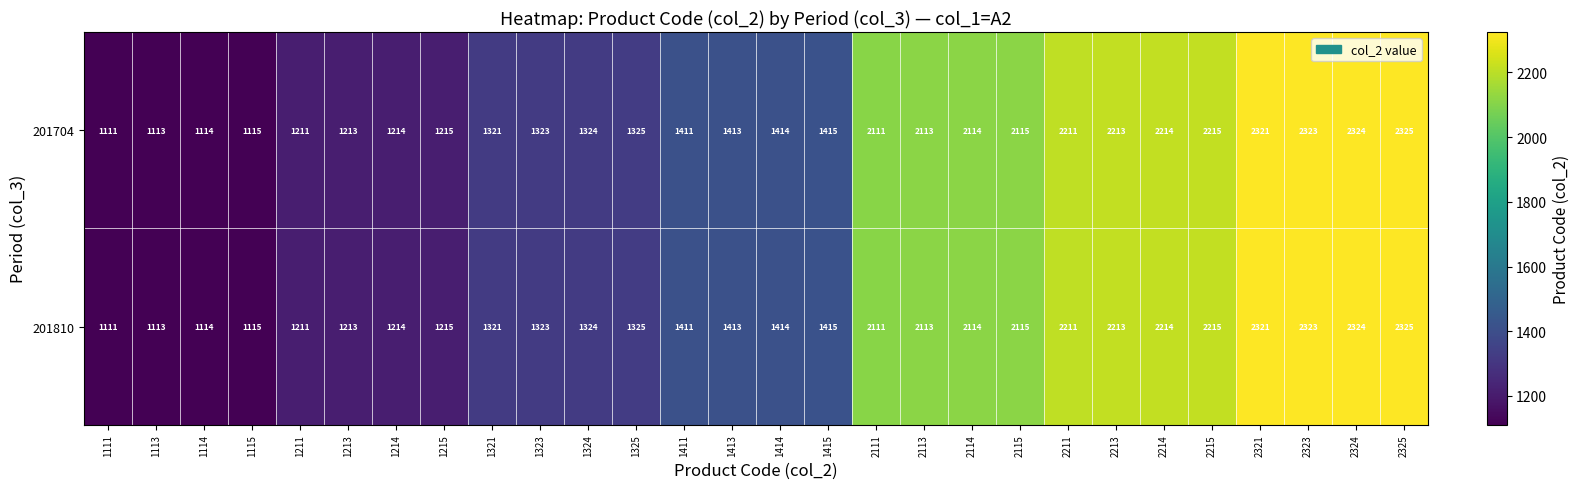

The 201704 series shows 1321 at 1321. True or false?

True